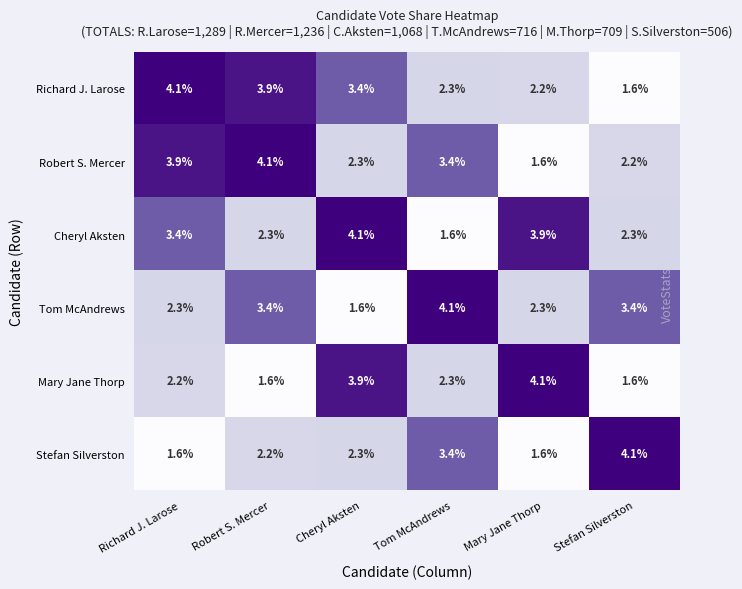

What is the difference between the maximum and second lowest values in the Richard J. Larose series?

1.9